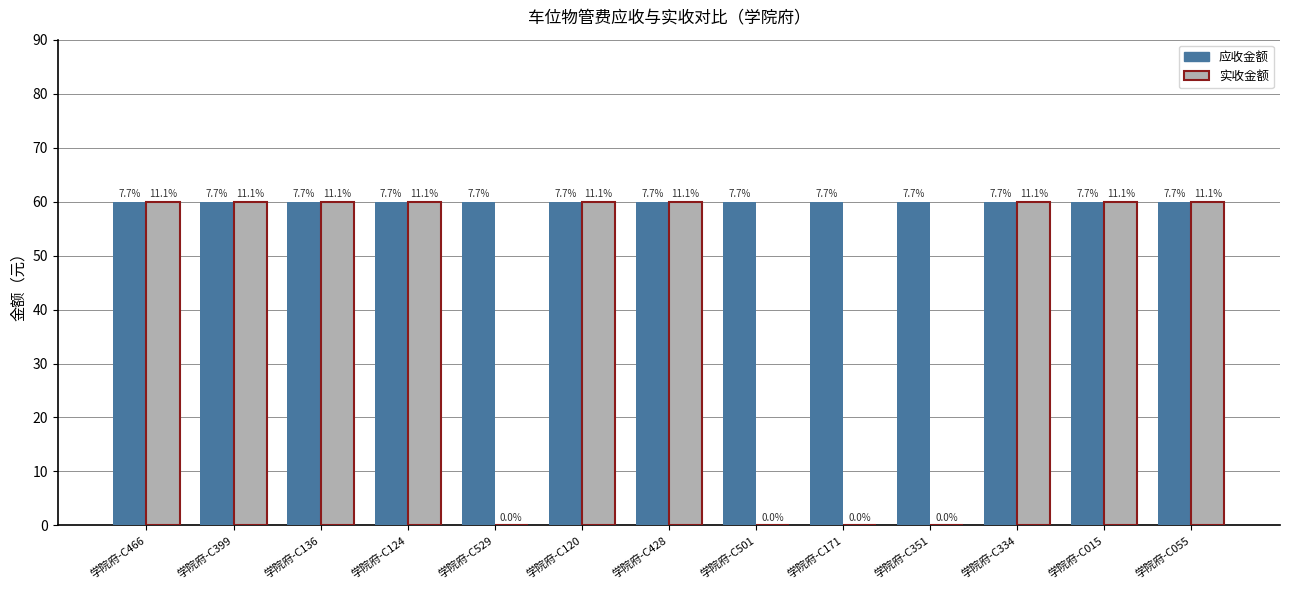

How many groups of bars are there?

13